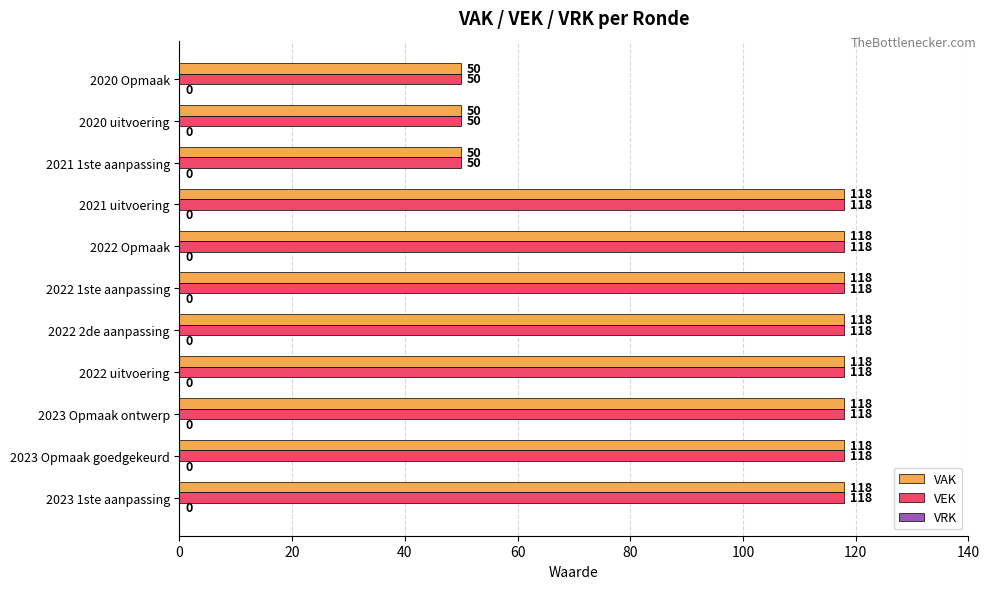

What is the minimum value shown in the chart?

50